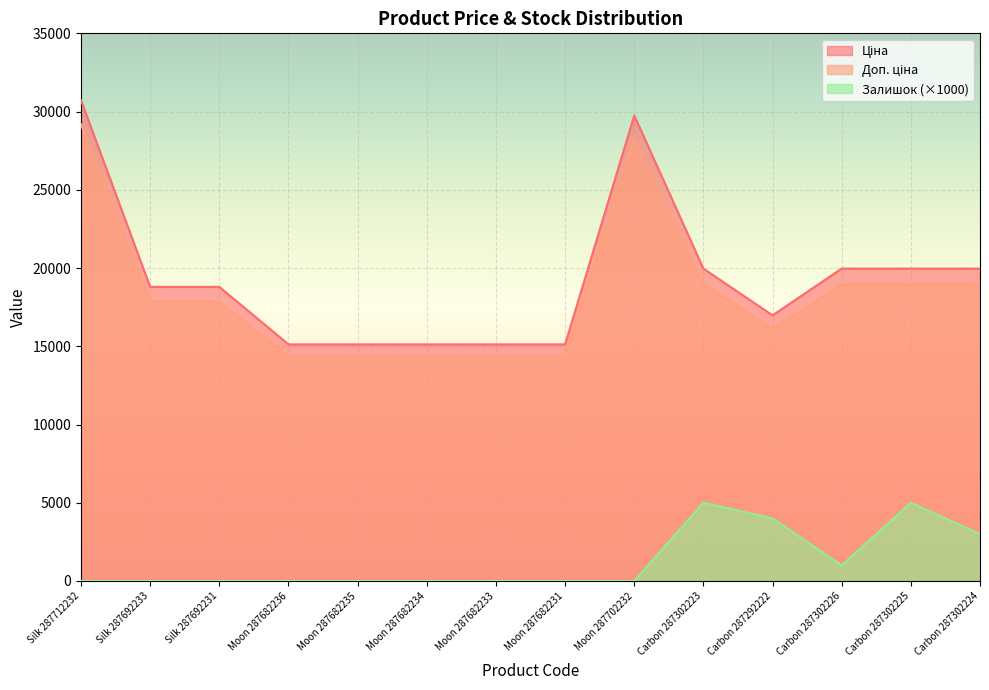

What is the difference between the Залишок (×1000) values at Carbon 287302223 and Silk 287712232?

5000.0